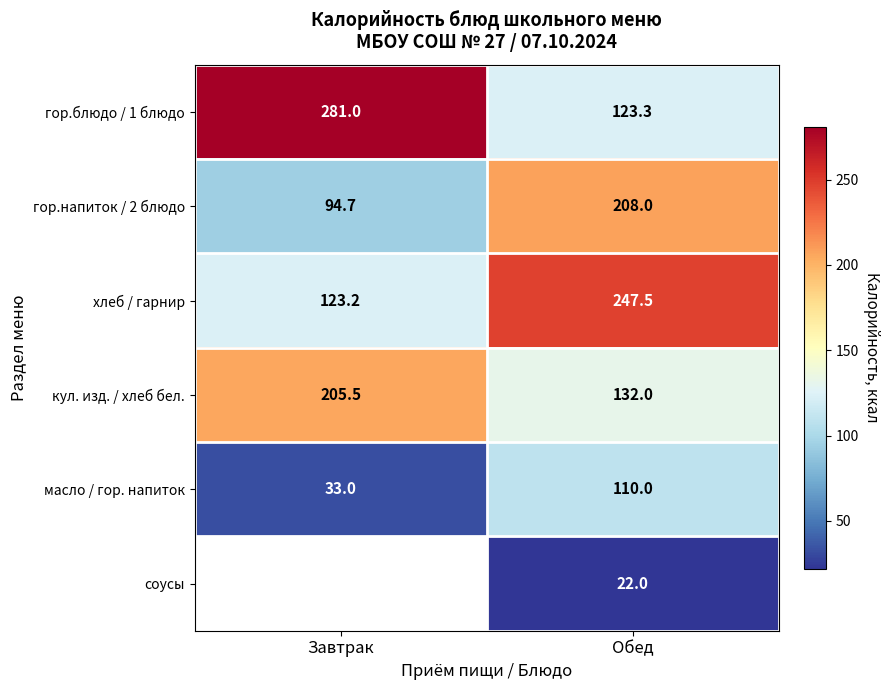

How many series are shown in this chart?

6